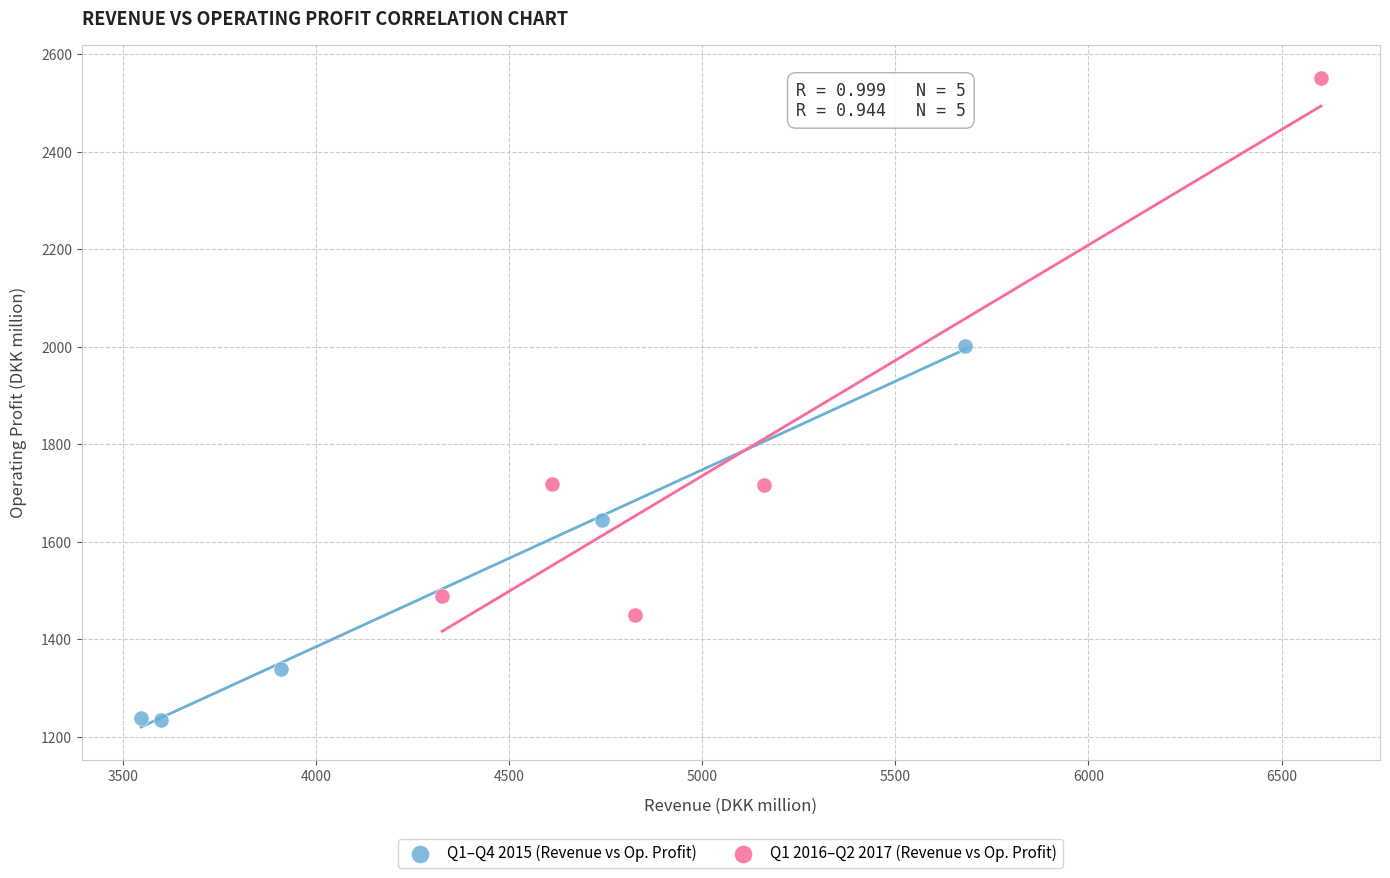

Which series reaches the maximum Y coordinate?

Q1 2016–Q2 2017 (Revenue vs Op. Profit)